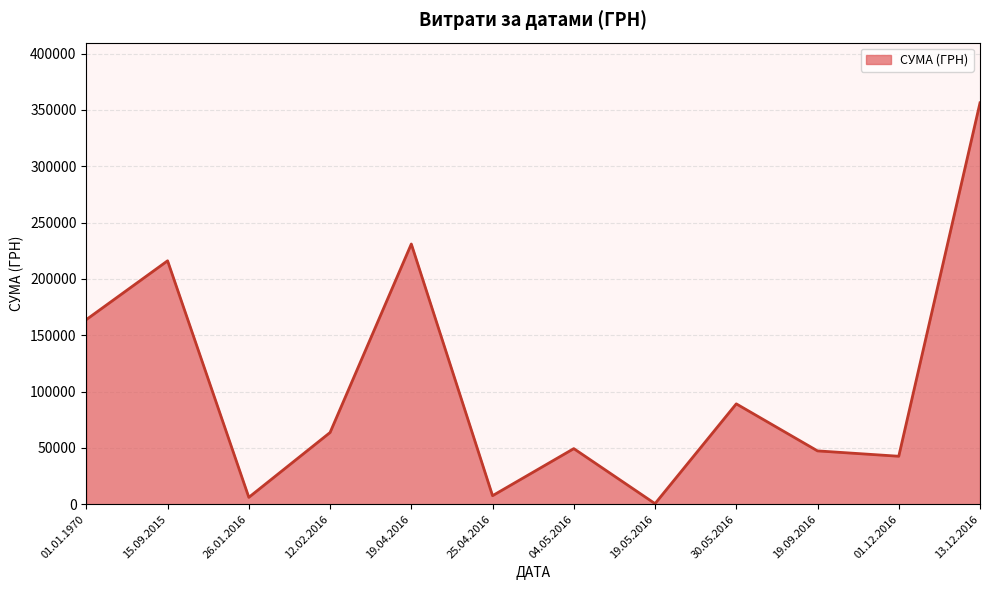

What is the greatest value displayed?

356303.5